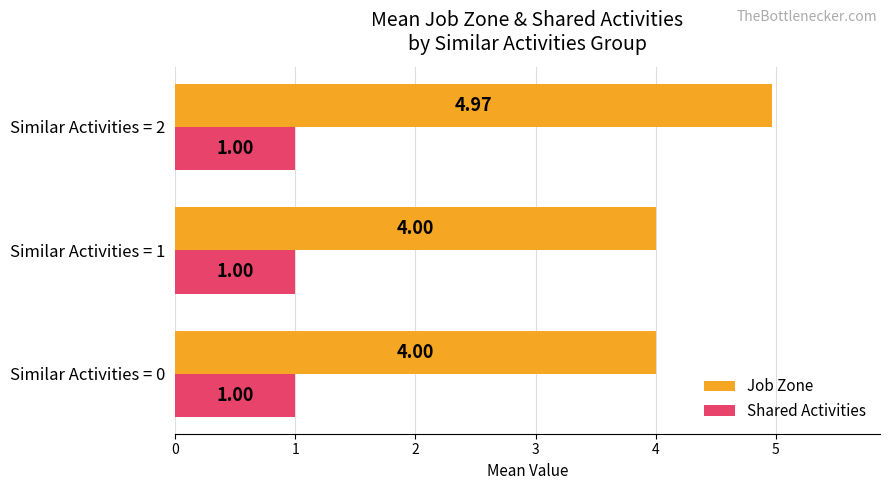

What is the difference between the maximum and second lowest values in the Job Zone series?

1.0